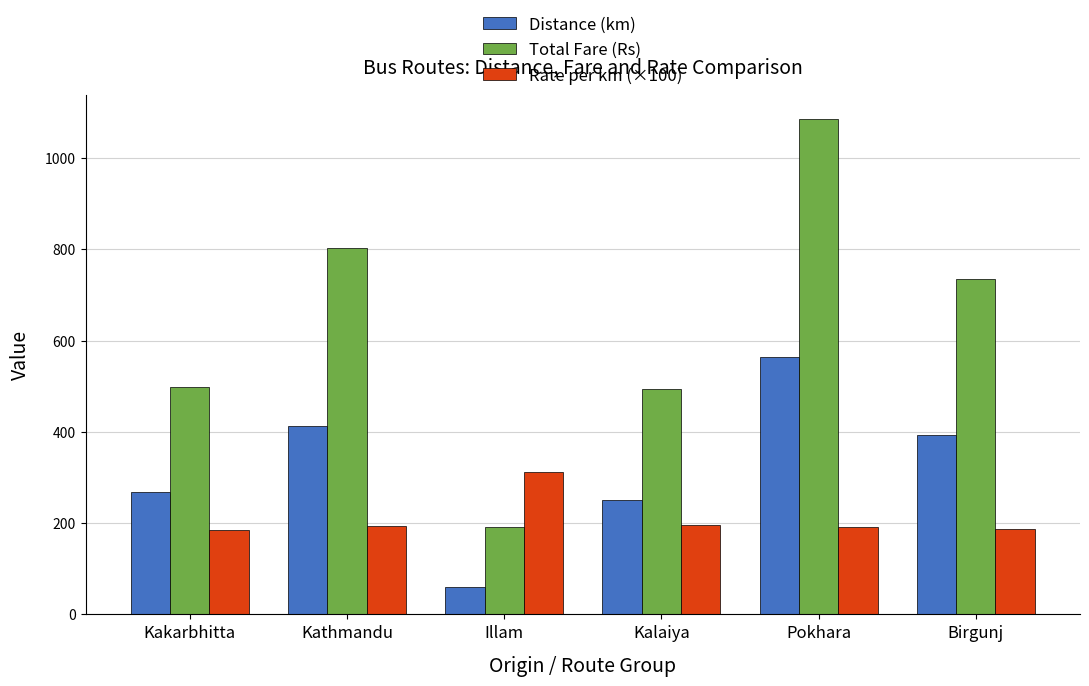

True or false: Rate per km (×100) has a value of 65 at Birgunj.

False